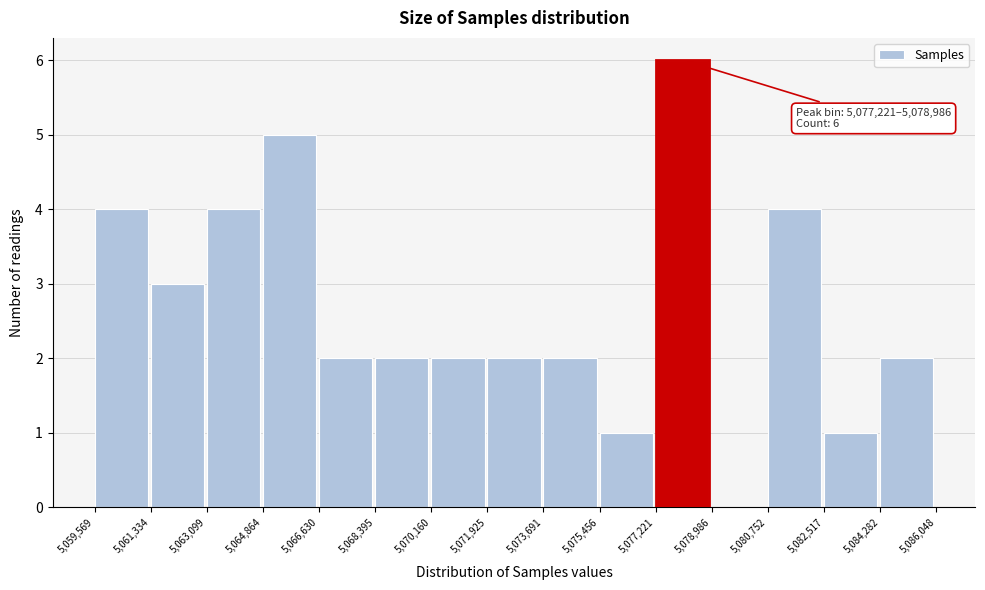

Which range on the x-axis has the tallest bar?

5,077,221 to 5,078,986